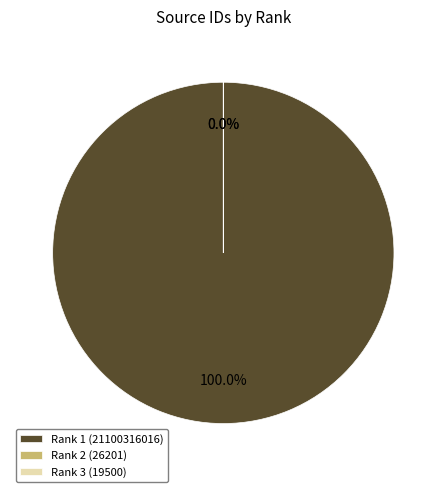

What portion of the pie excludes Rank 3 (19500)?

100.0%